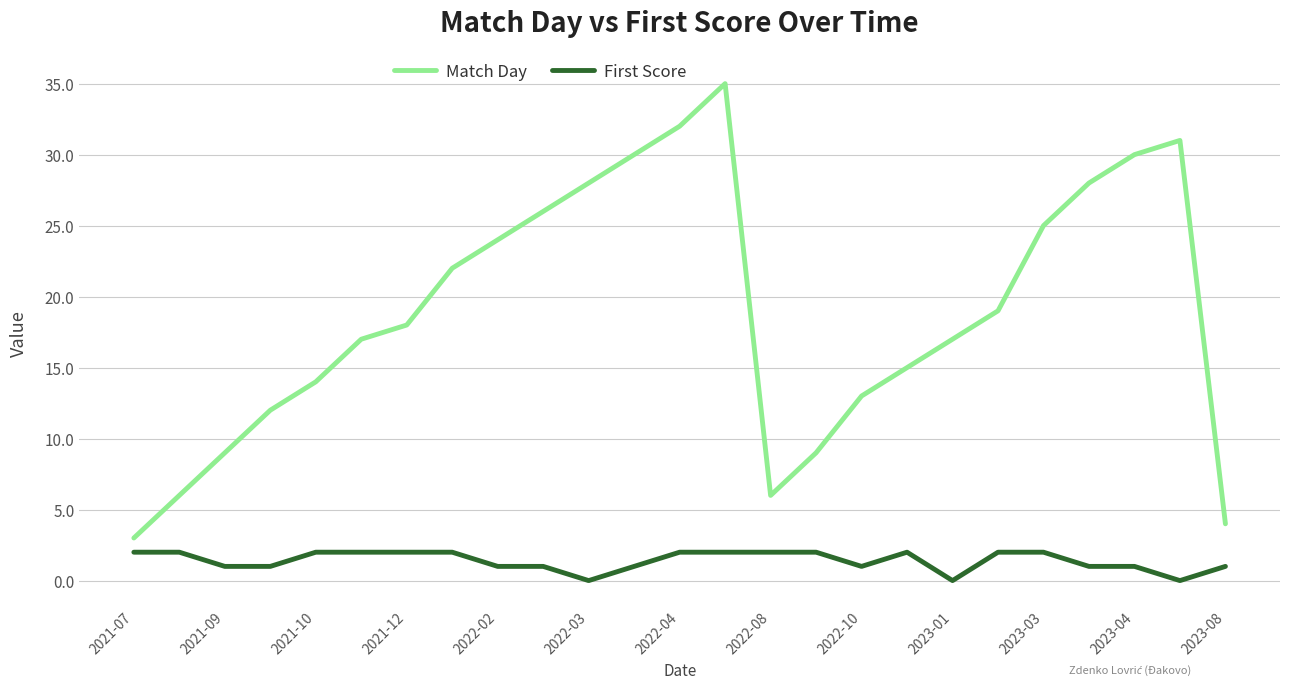

List the series in order of their overall mean, lowest first.

First Score, Match Day